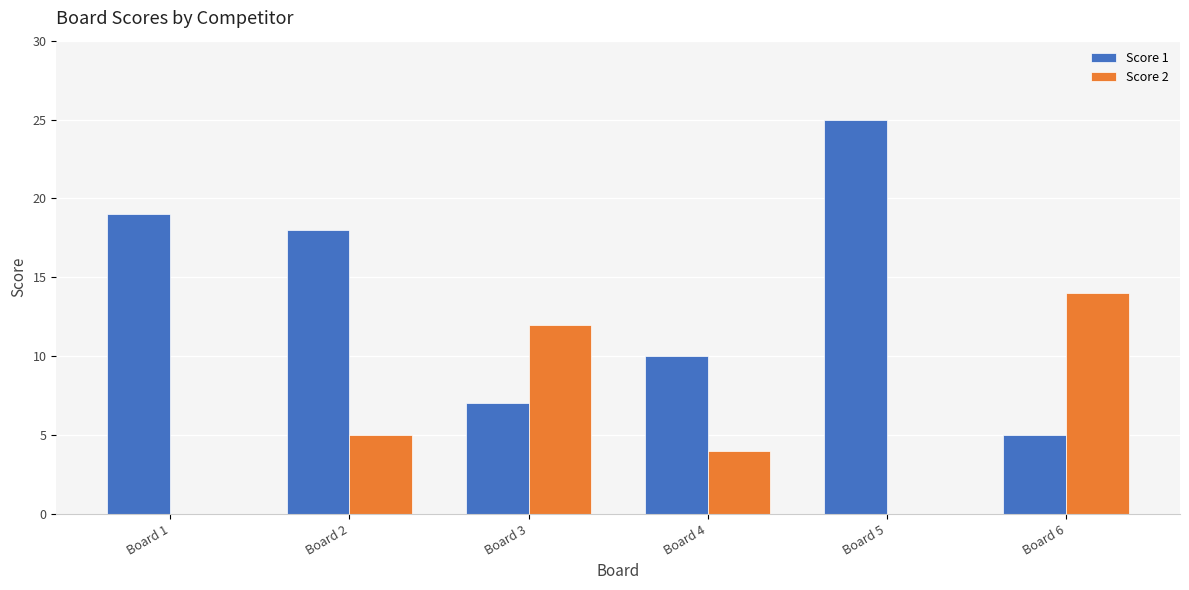

Reading left to right, list all the values displayed in this chart.

Score 1: 19	18	7	10	25	5
Score 2: 0	5	12	4	0	14